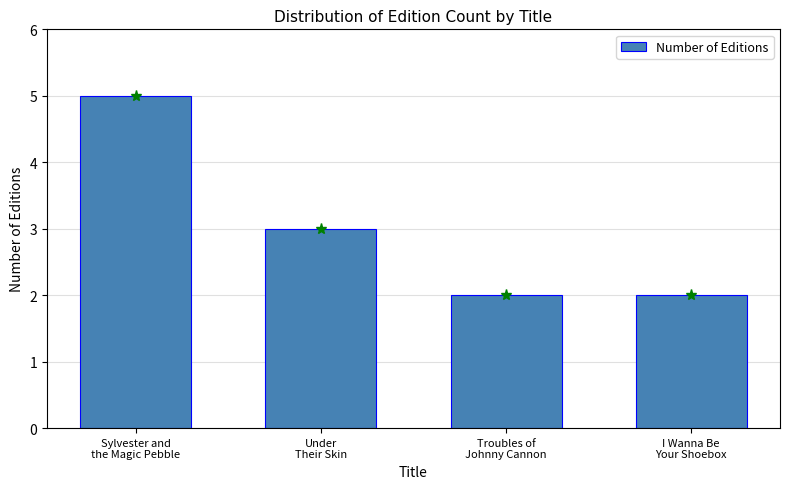

What is the average value?

3